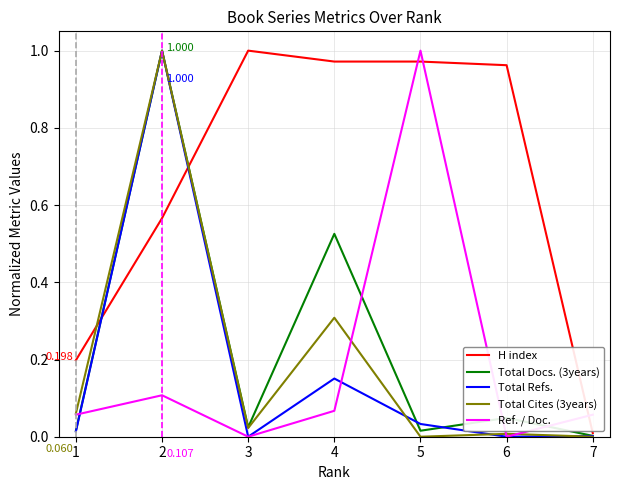

Which series ends up on top after the final intersection of H index and Ref. / Doc.?

Ref. / Doc.